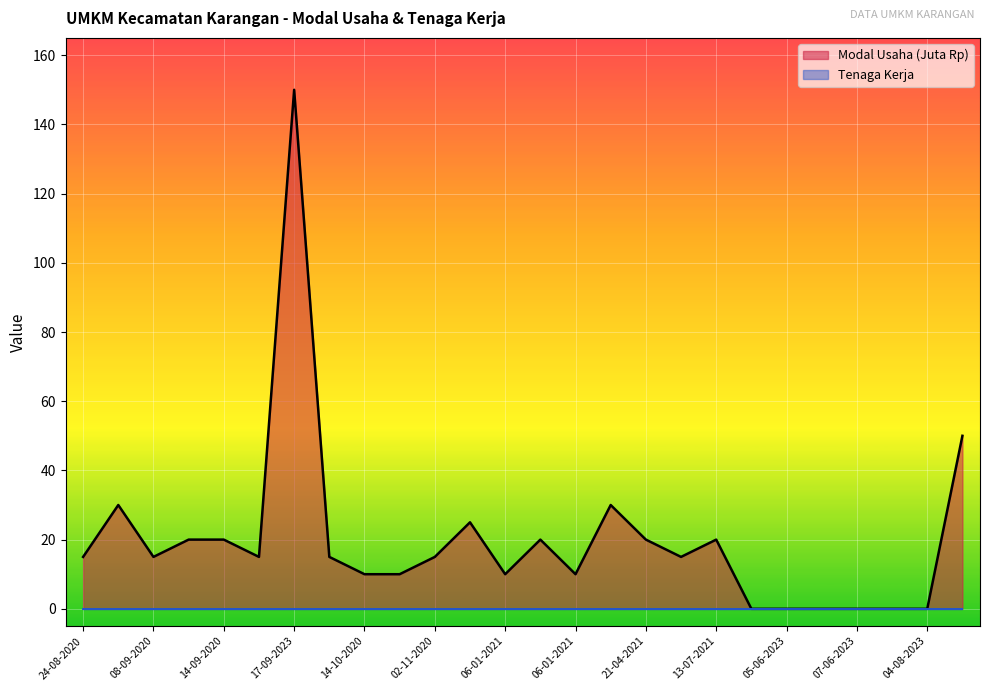

List the series in order of their overall mean, lowest first.

Tenaga Kerja, Modal Usaha (Juta Rp)